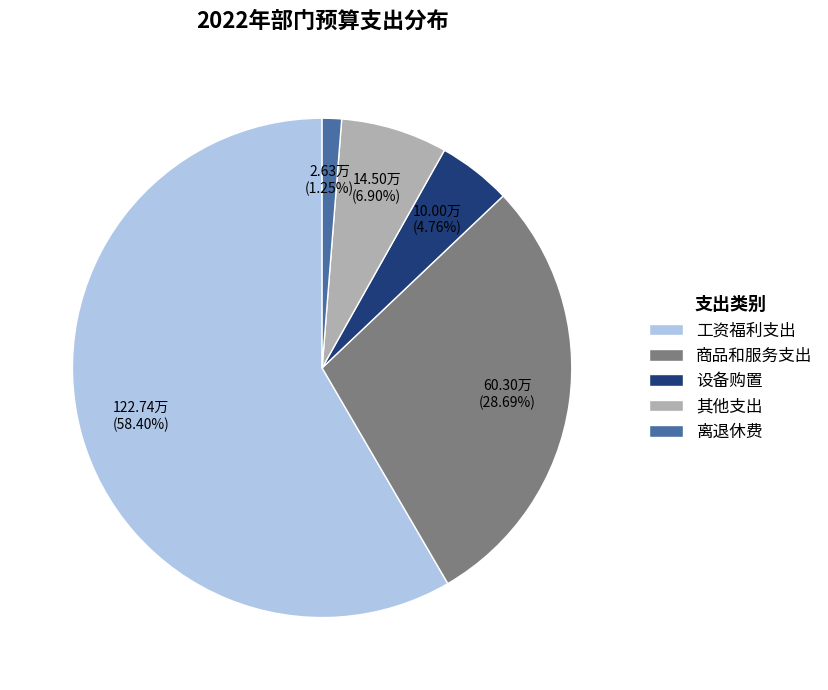

Rank the categories by value from lowest to highest.

离退休费, 设备购置, 其他支出, 商品和服务支出, 工资福利支出